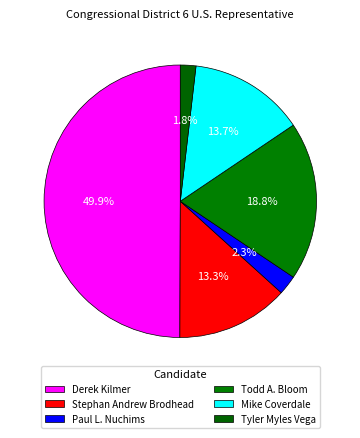

What is the smallest slice in the pie chart?

Tyler Myles Vega